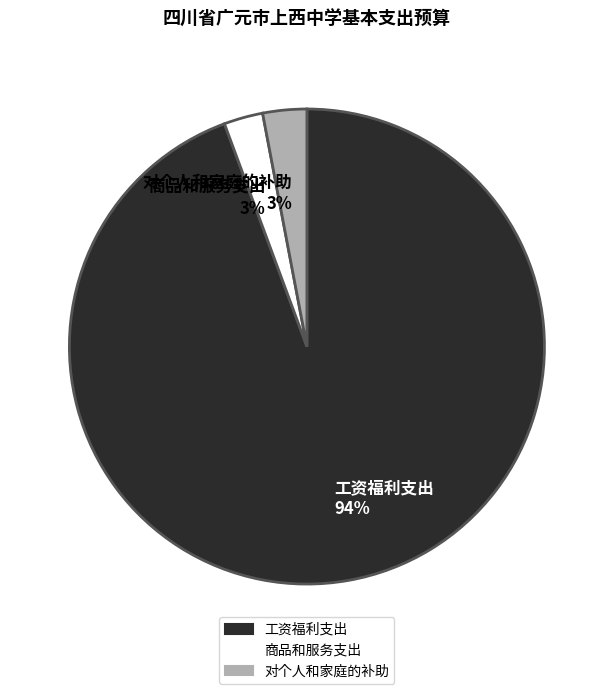

How many slices are in this pie chart?

3